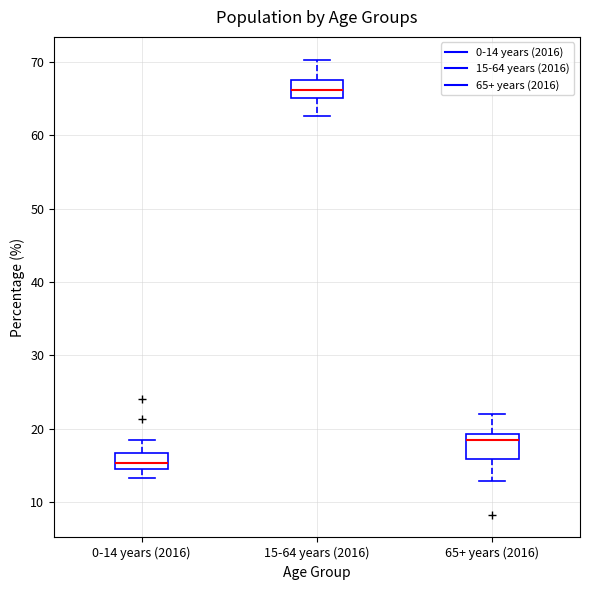

Reading left to right, transcribe this box plot: for each box, give where its median line is, the range the box spans, and where its two whiskers end, as read against the y-axis. The values are not printed on the chart, so give them approximately, as read against the axis.

0-14 years (2016): median 15 (inside the box), box 15 to 17, whiskers 13 to 18
15-64 years (2016): median 66, box 65 to 68, whiskers 63 to 70
65+ years (2016): median 18, box 16 to 19, whiskers 13 to 22